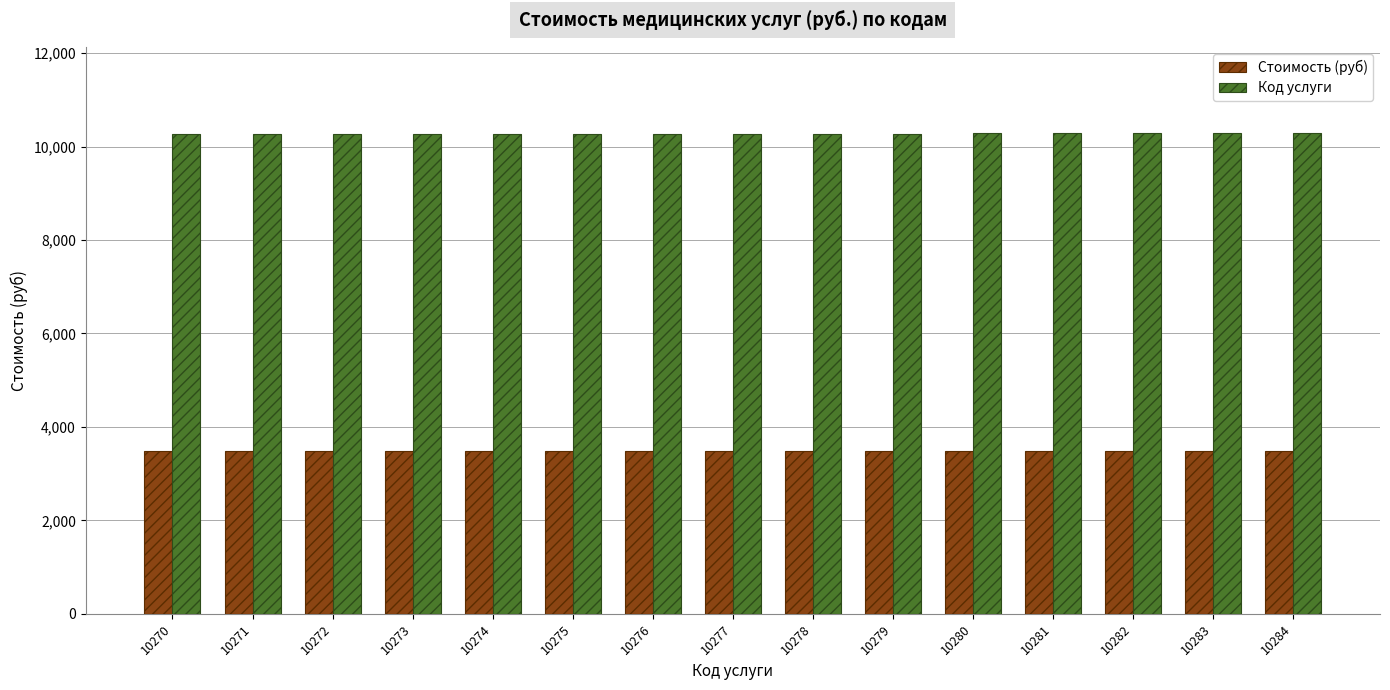

How many data points does each series have?

15